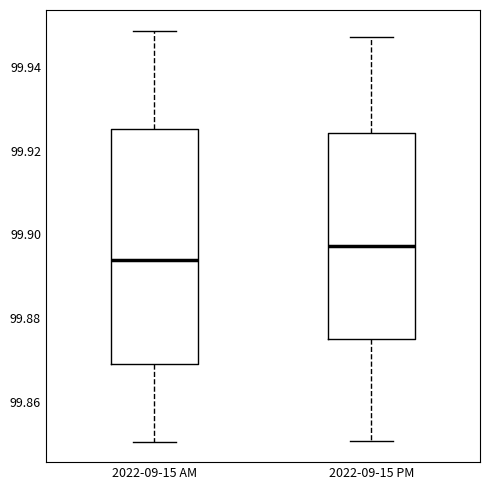

Which box is the tallest, from its lower edge to its upper edge?

2022-09-15 AM